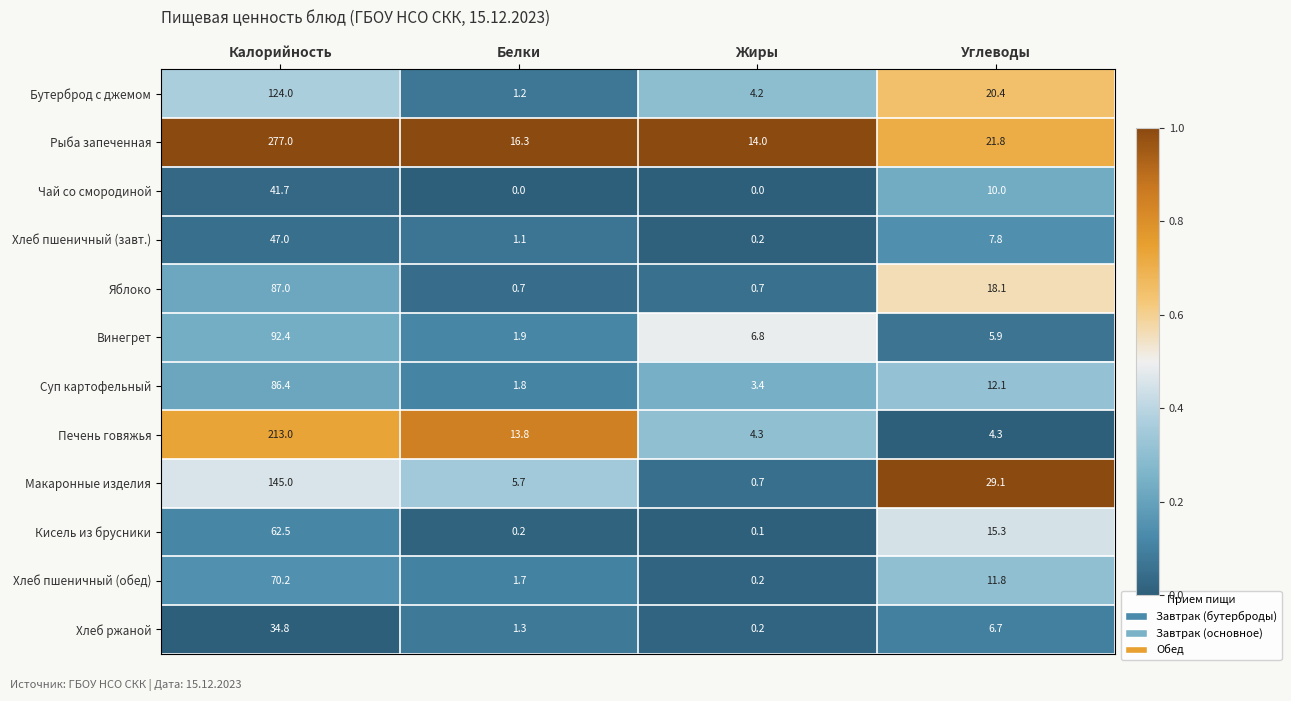

What is the maximum value for Печень говяжья?

213.0